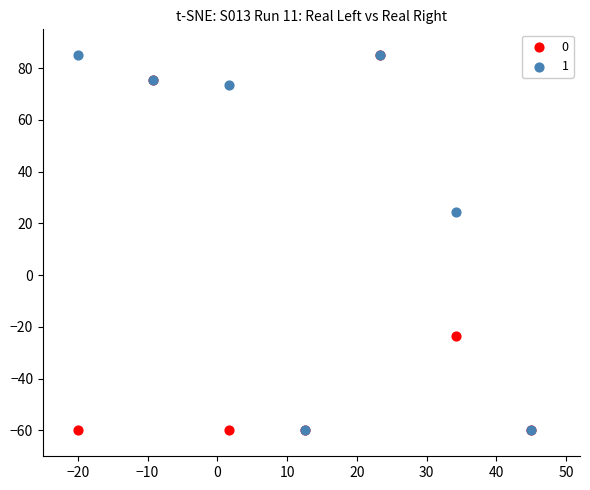

Across all series, what Y value is closest to 12?

24.5